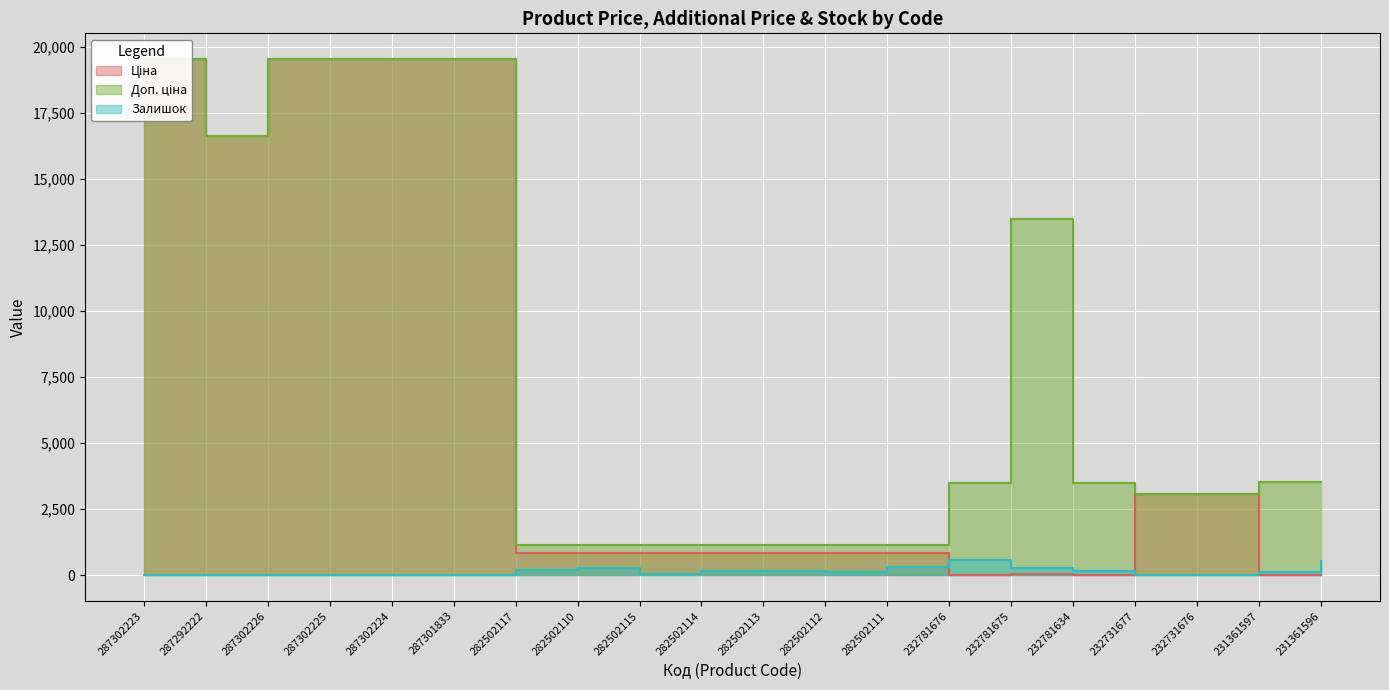

The Залишок series shows 8.0 at 287302224. True or false?

True